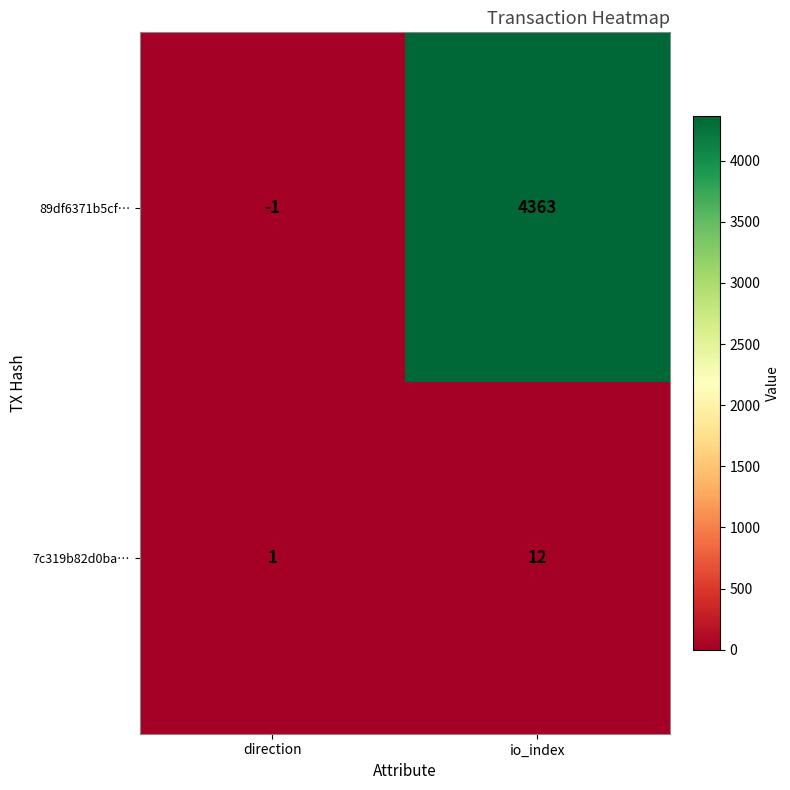

Between direction and io_index, which series saw the biggest shift?

89df6371b5cf…